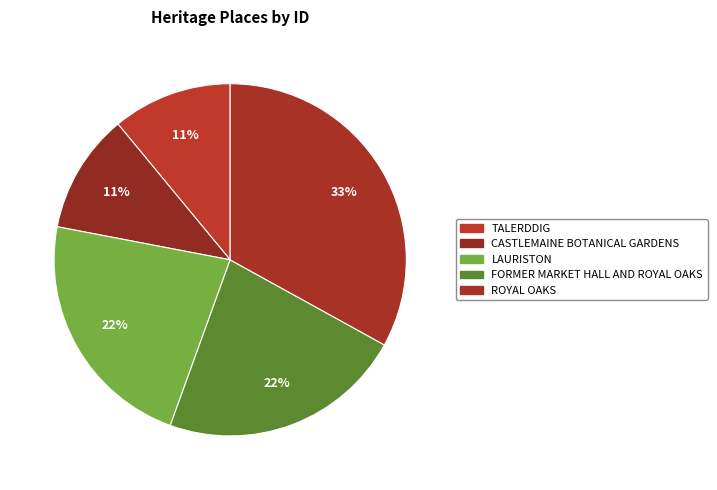

What percentage is the ROYAL OAKS slice, to the nearest percent?

33%